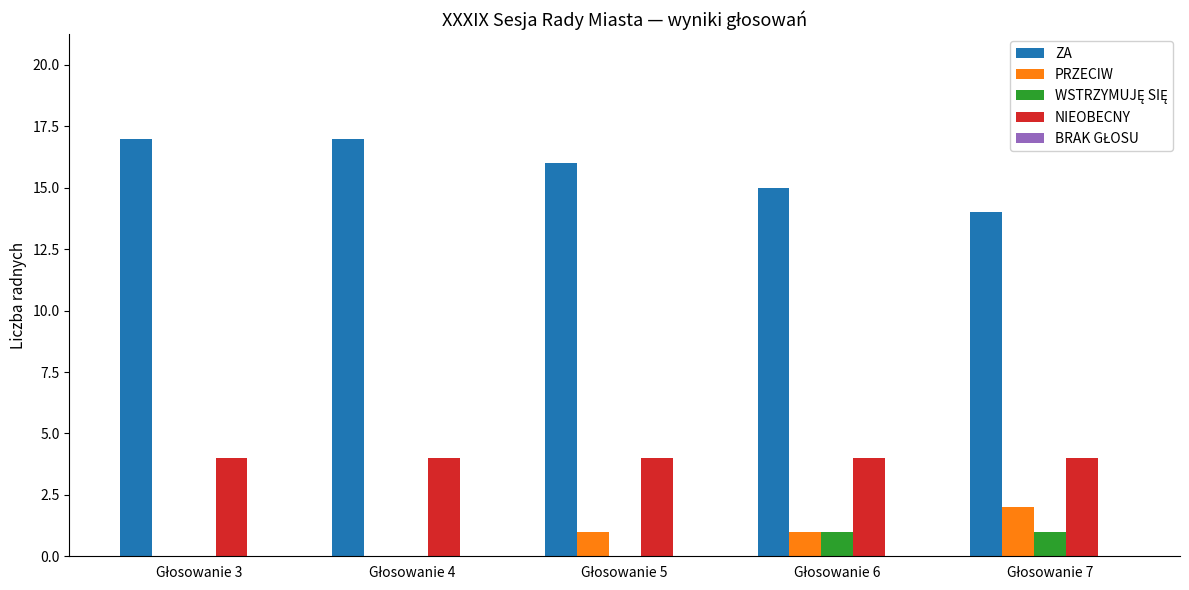

What is the maximum value for NIEOBECNY?

4